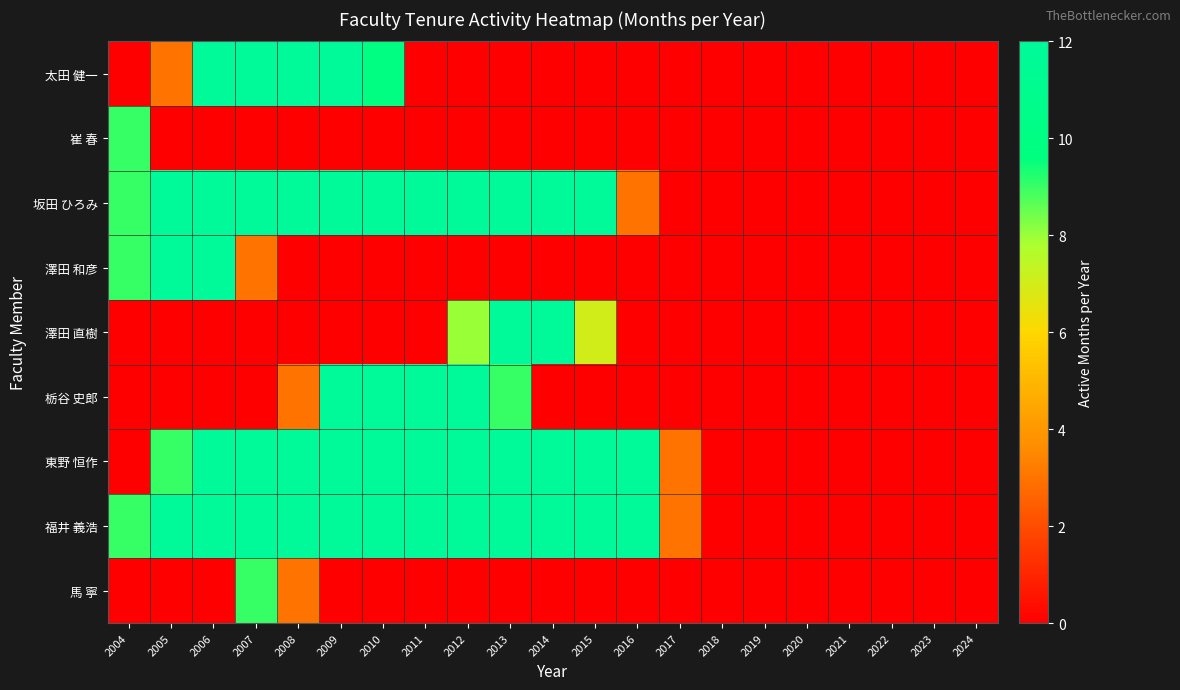

What is the difference between the highest and lowest values at 2006?

12